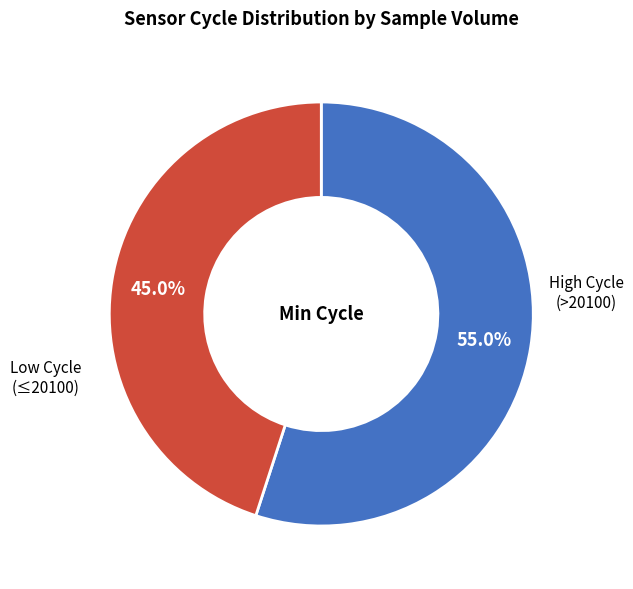

Is there any slice that represents more than half of the pie?

Yes